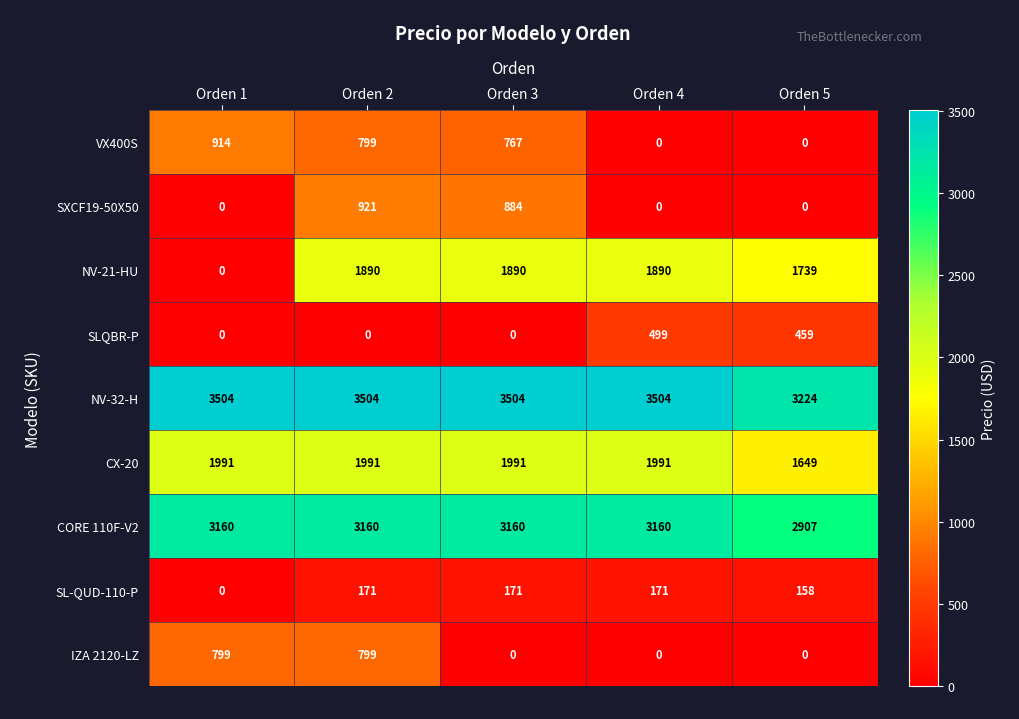

What is the difference between the highest and lowest values at Orden 1?

3504